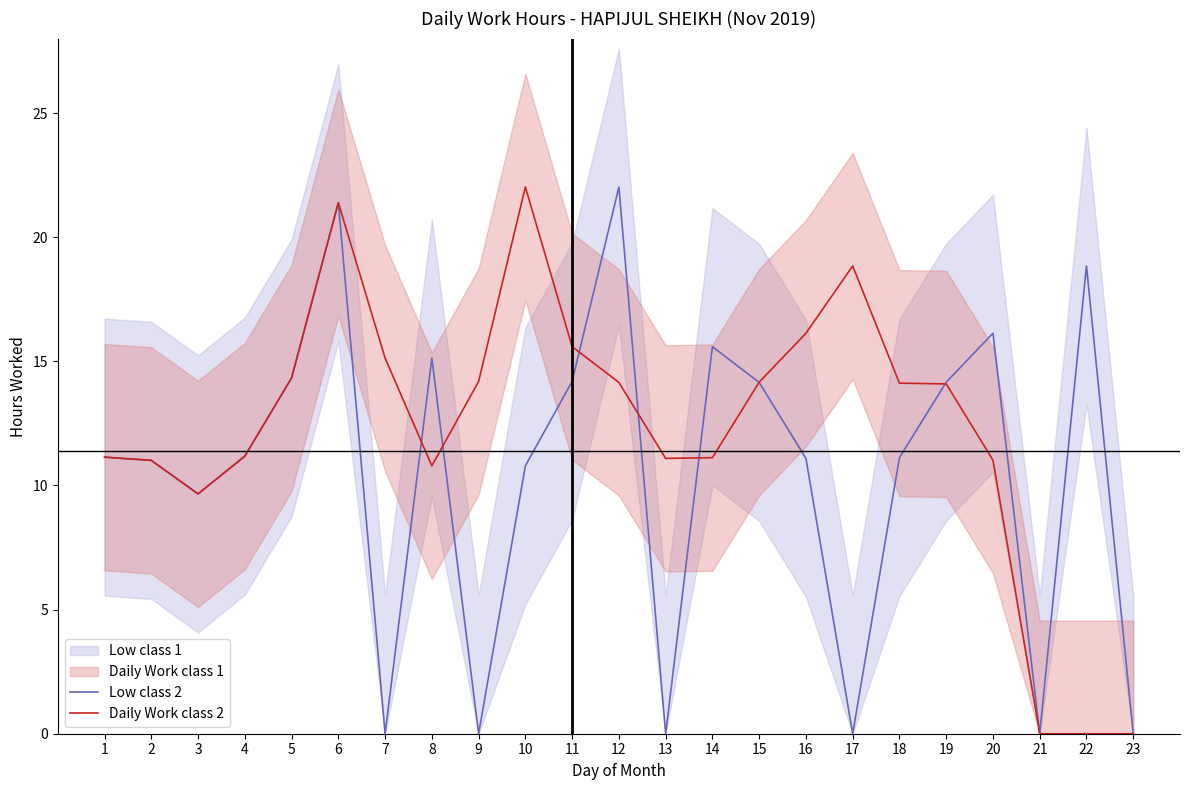

What is the sum of all Daily Work class 2 values?

281.1